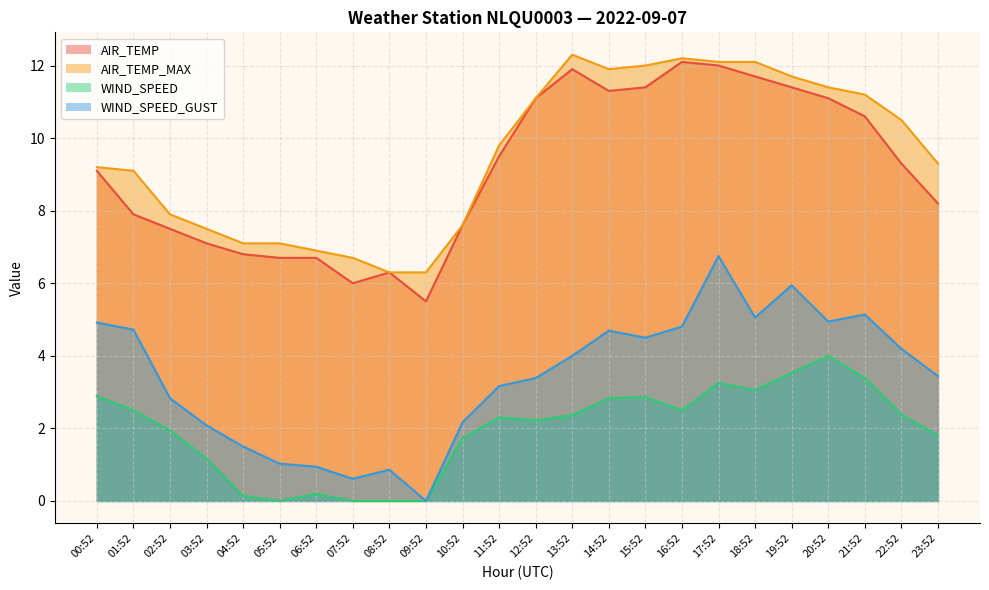

At which category does AIR_TEMP_MAX reach its first local valley?

14:52